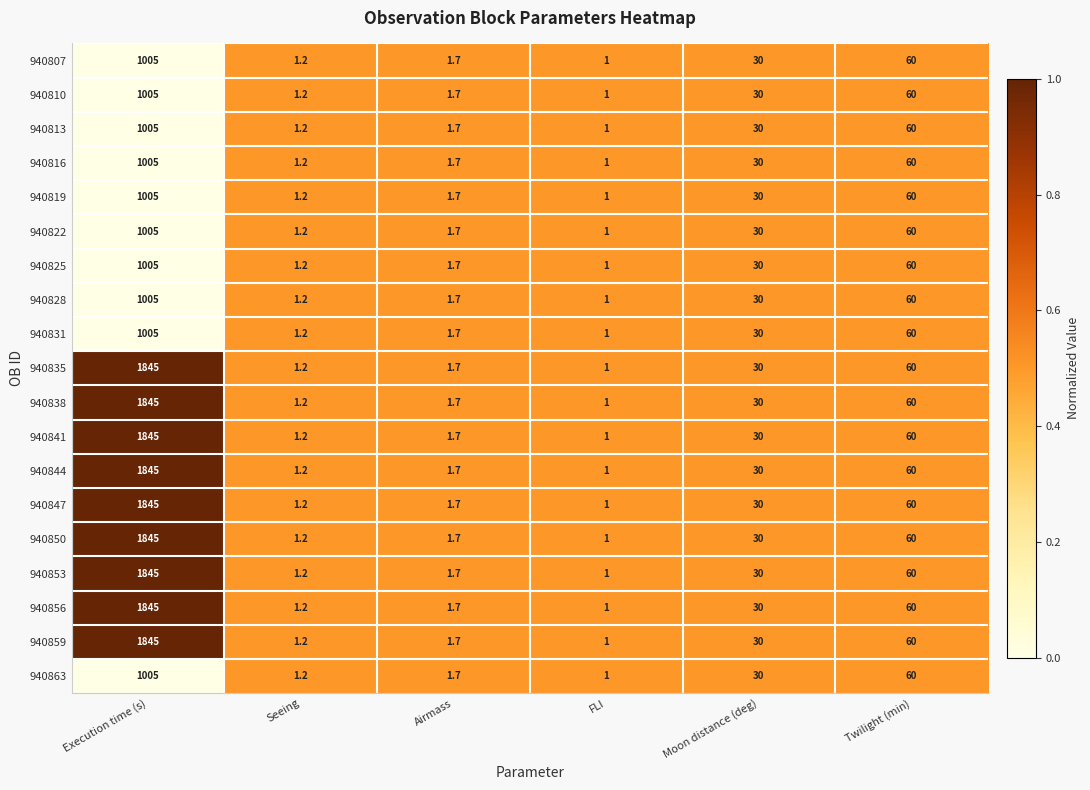

What is the difference between the highest and lowest values at Execution time (s)?

840.0